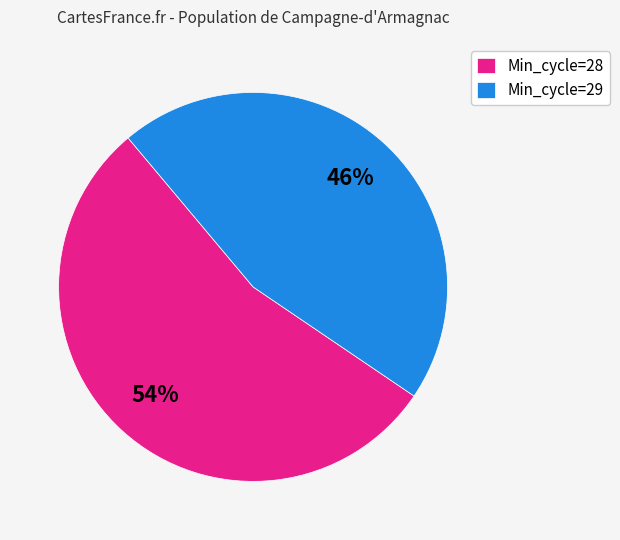

Is it true that Min_cycle=29 is 58% of the pie?

False